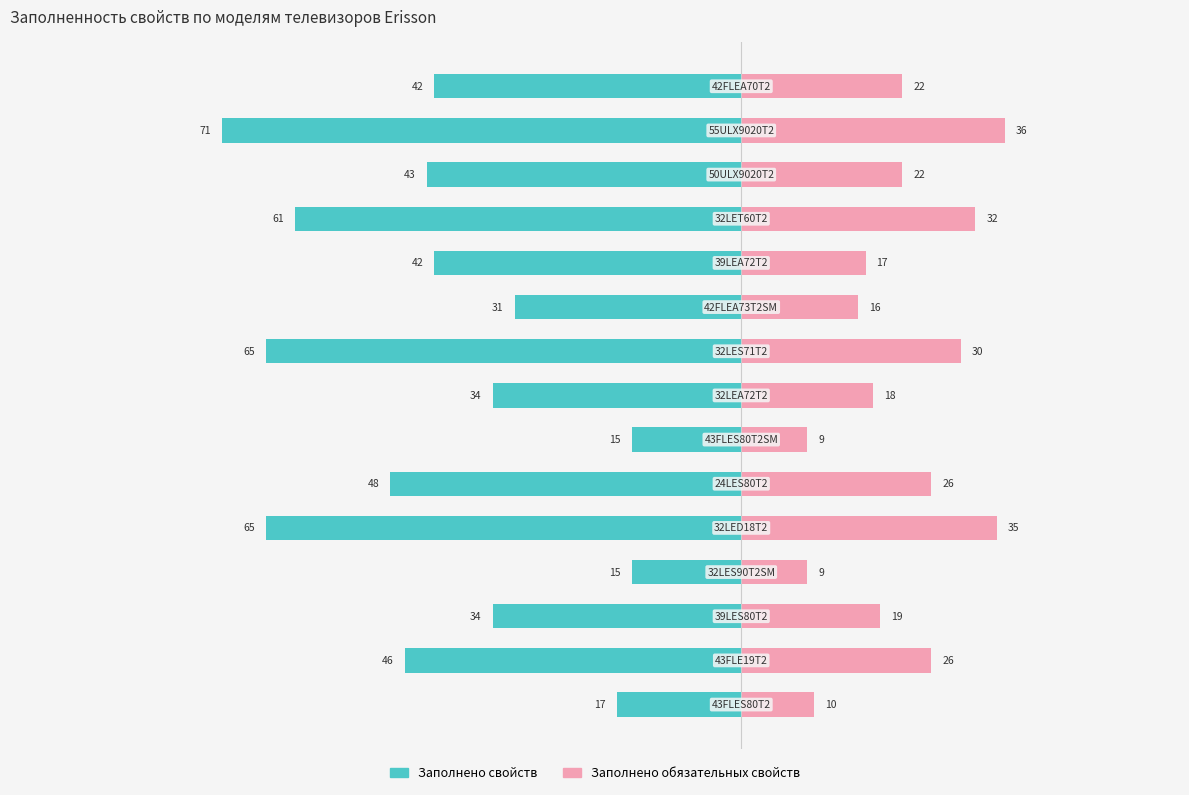

Which has a higher value, 20 or −100?

20